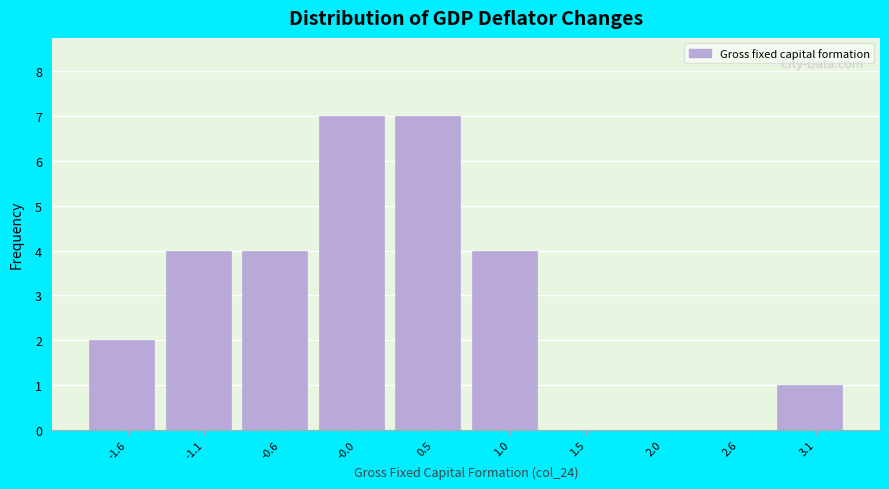

Reading right to left, list all the values displayed in this chart.

3.1=1	2.6=0	2.0=0	1.5=0	1.0=4	0.5=7	-0.0=7	-0.6=4	-1.1=4	-1.6=2